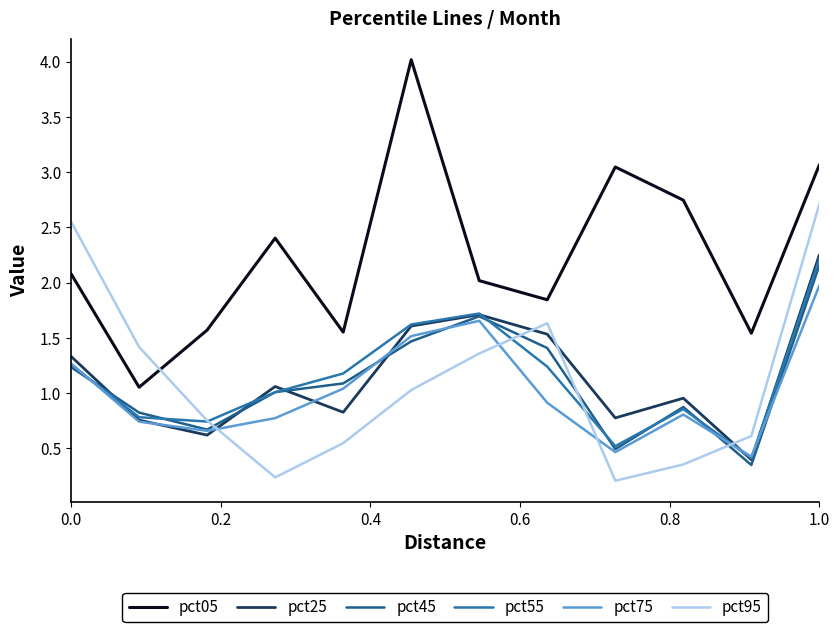

True or false: pct05 and pct55 cross at least once.

False